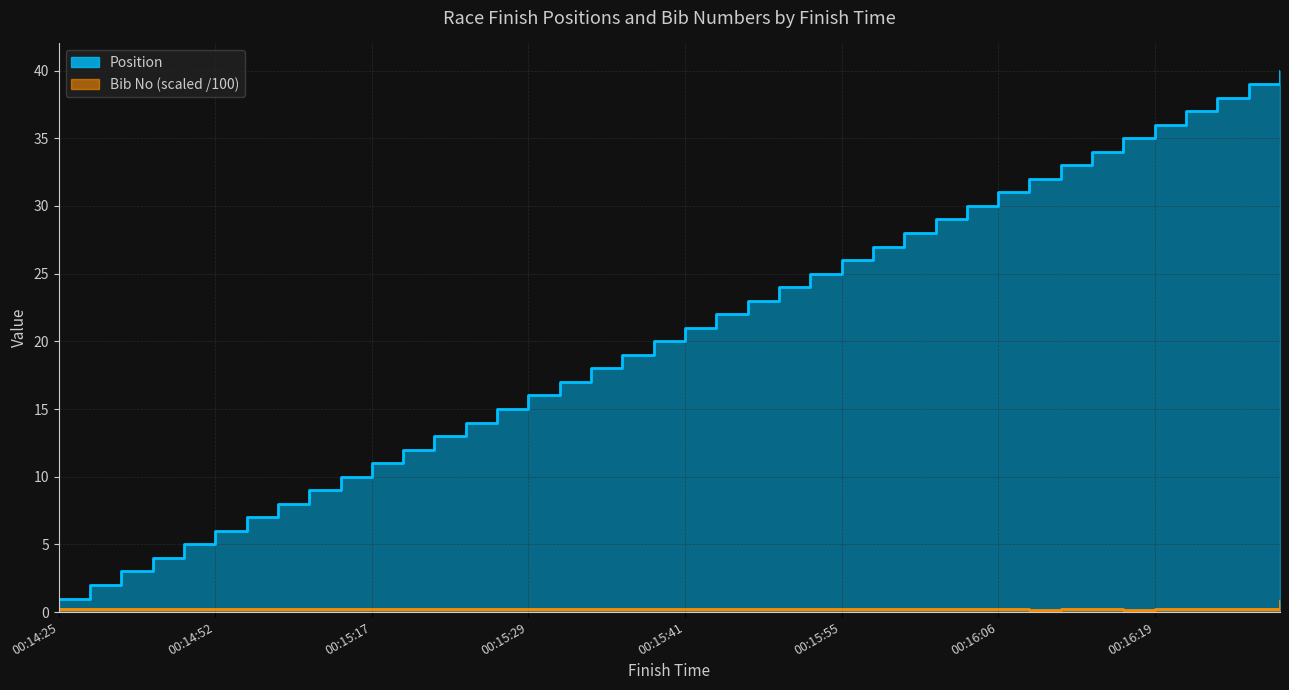

What value does the Bib No series have at 00:15:44?

0.2